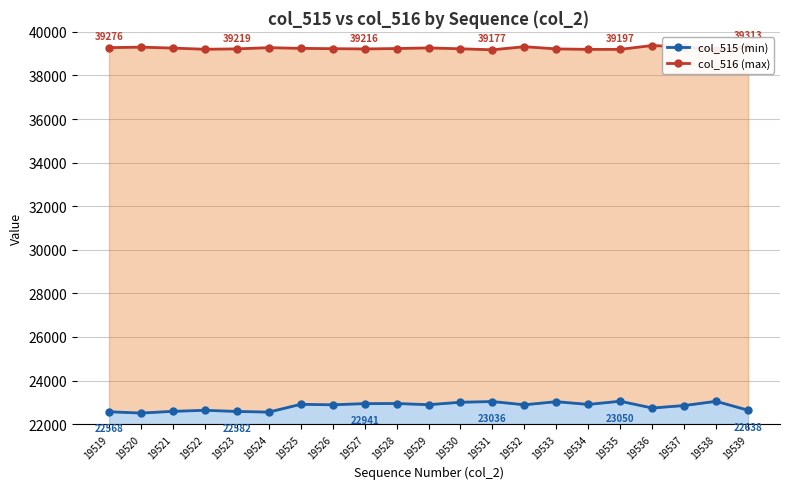

At which category does col_515 (min) reach its first local peak?

19522